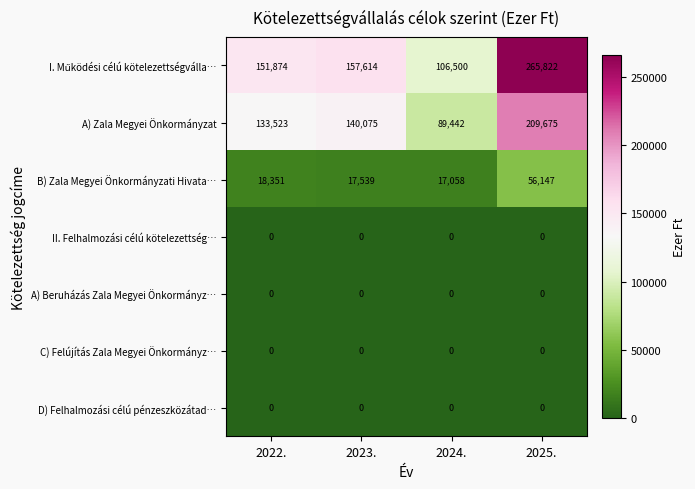

What is the spread (max minus min) of values at 2024.?

106500